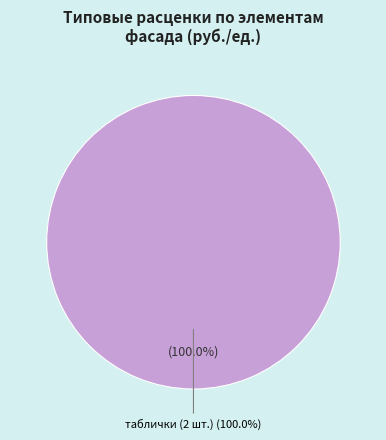

Which has a higher value, лестницы or таблички (адресные, подъездные)?

таблички (адресные, подъездные)